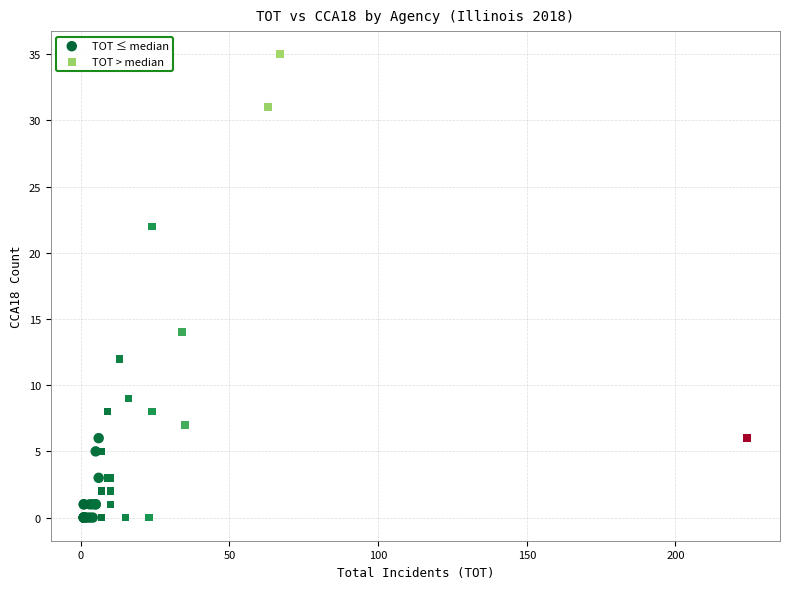

Which series reaches the maximum Y coordinate?

TOT > median